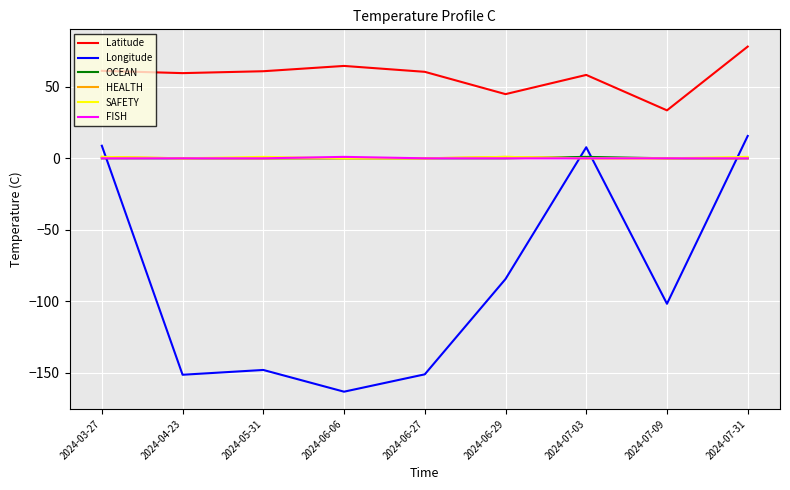

Between 2024-04-23 and 2024-07-09, which series saw the biggest shift?

Longitude